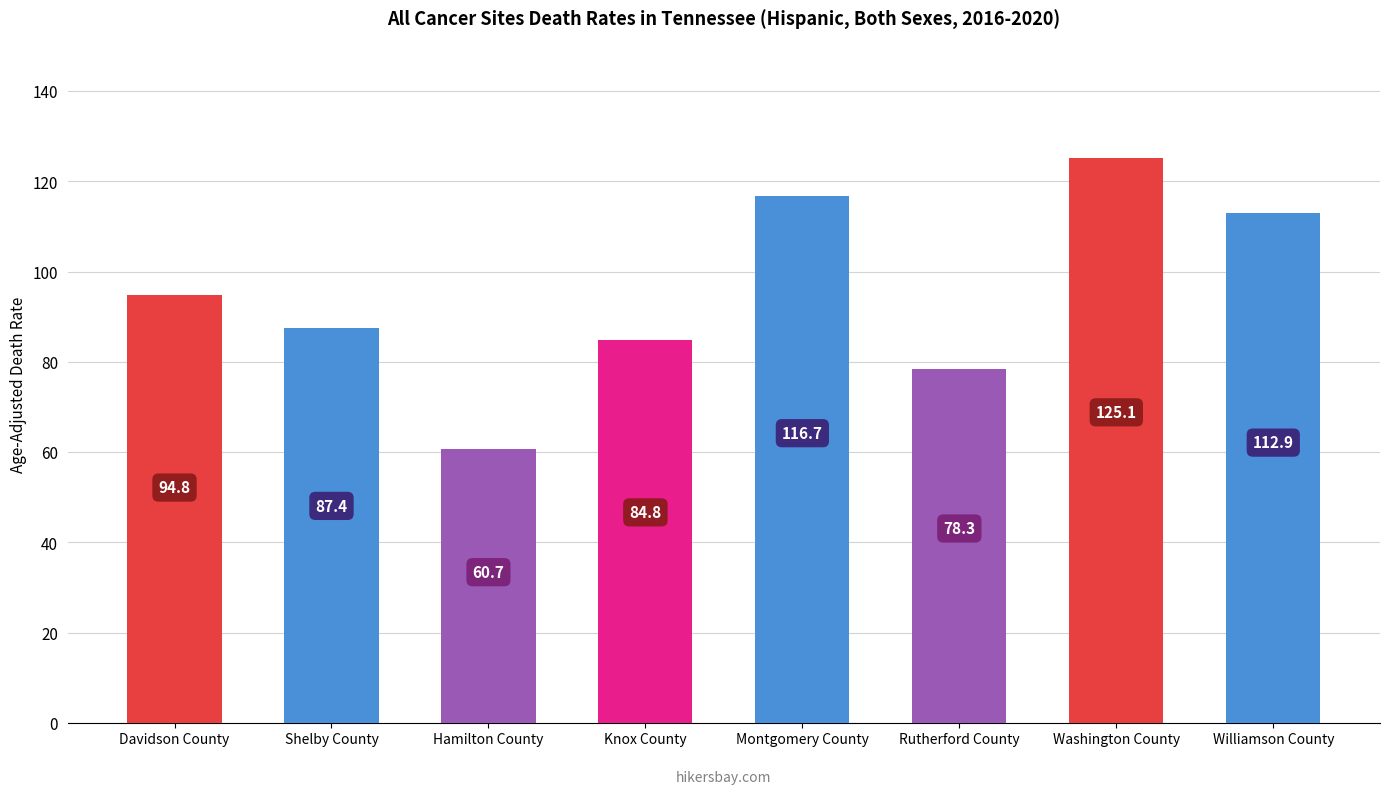

Between Shelby County and Rutherford County, which is larger?

Shelby County